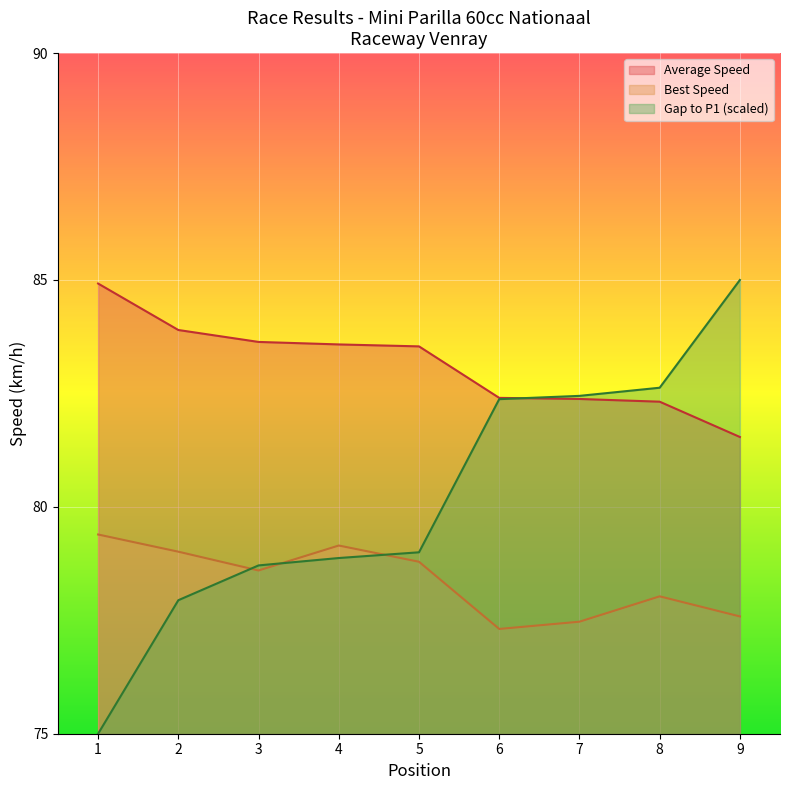

What is the sum of all Average Speed values?

748.2